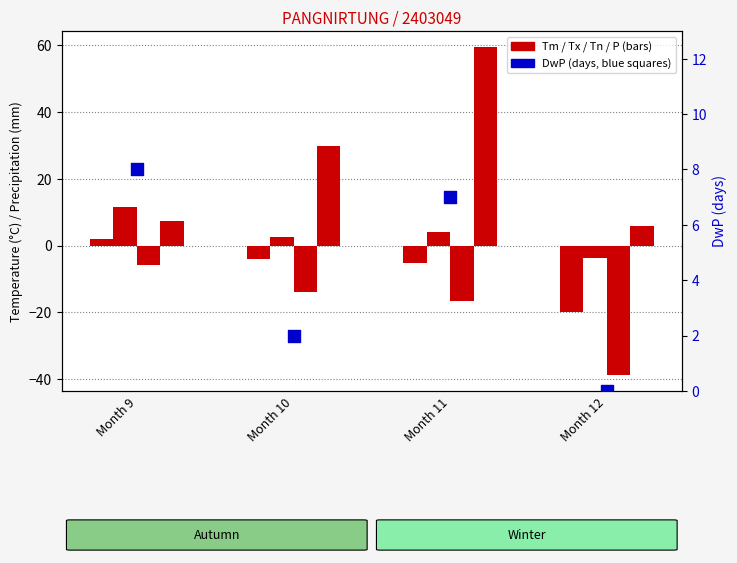

Which series has the largest Y range (max minus min)?

P